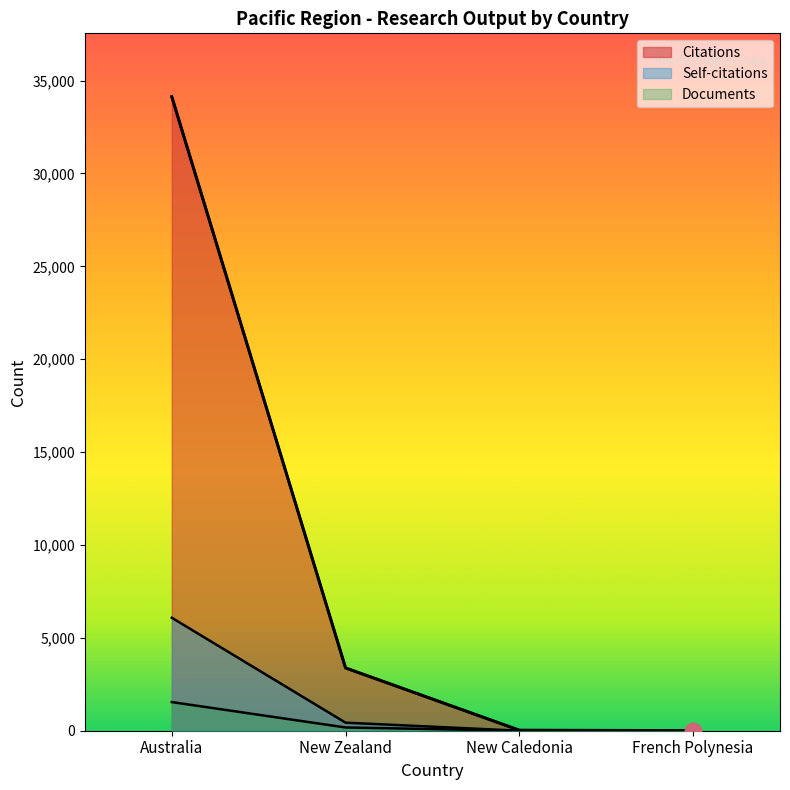

Which series changed the most between New Caledonia and French Polynesia?

Citations